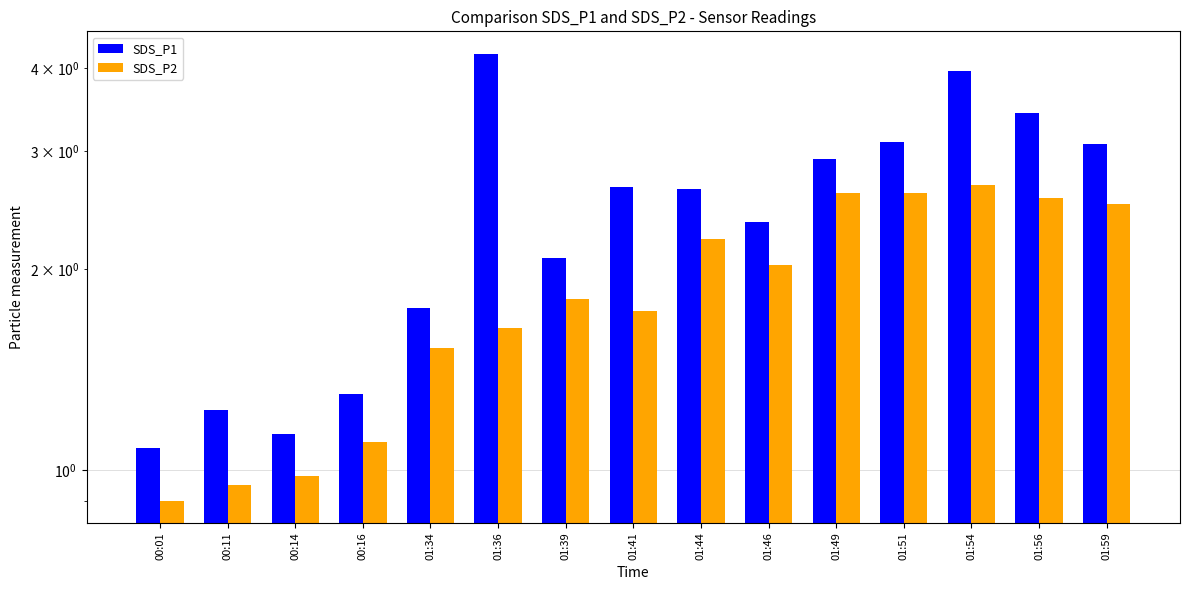

List the series in order of their peak value, lowest first.

SDS_P2, SDS_P1